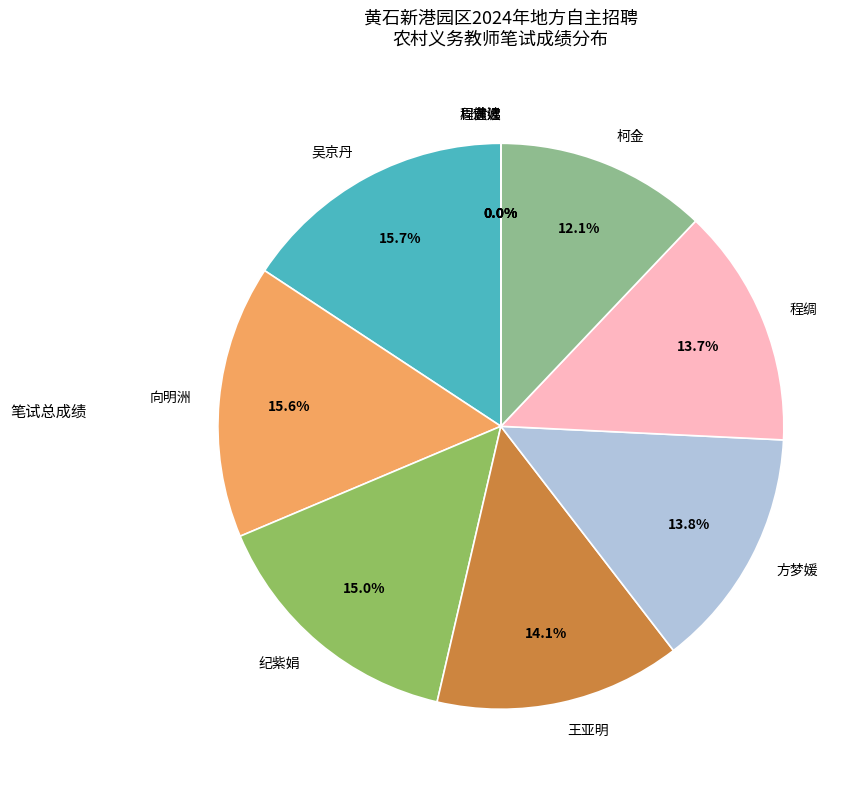

Is it true that 黄娣 is 0% of the pie?

True